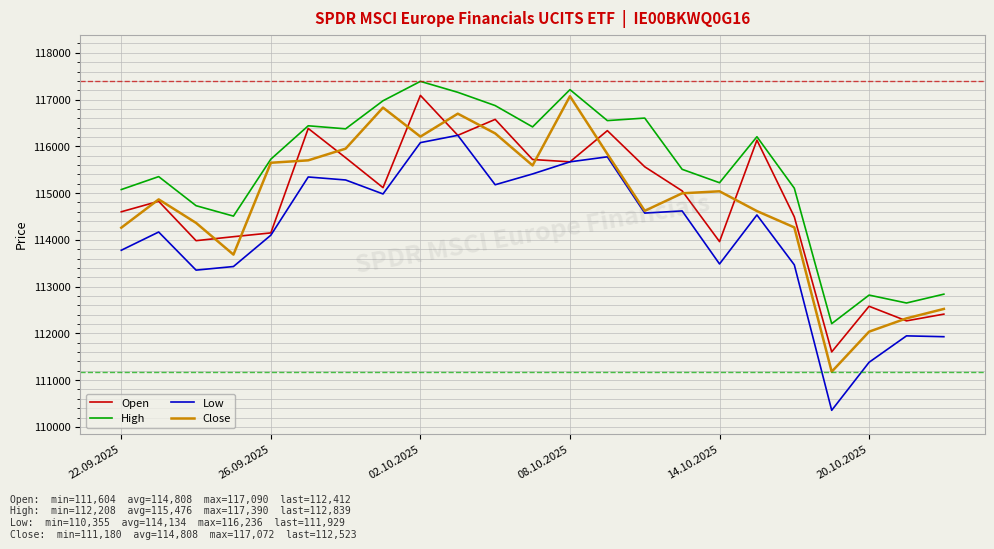

What is the minimum value shown in the chart?

110355